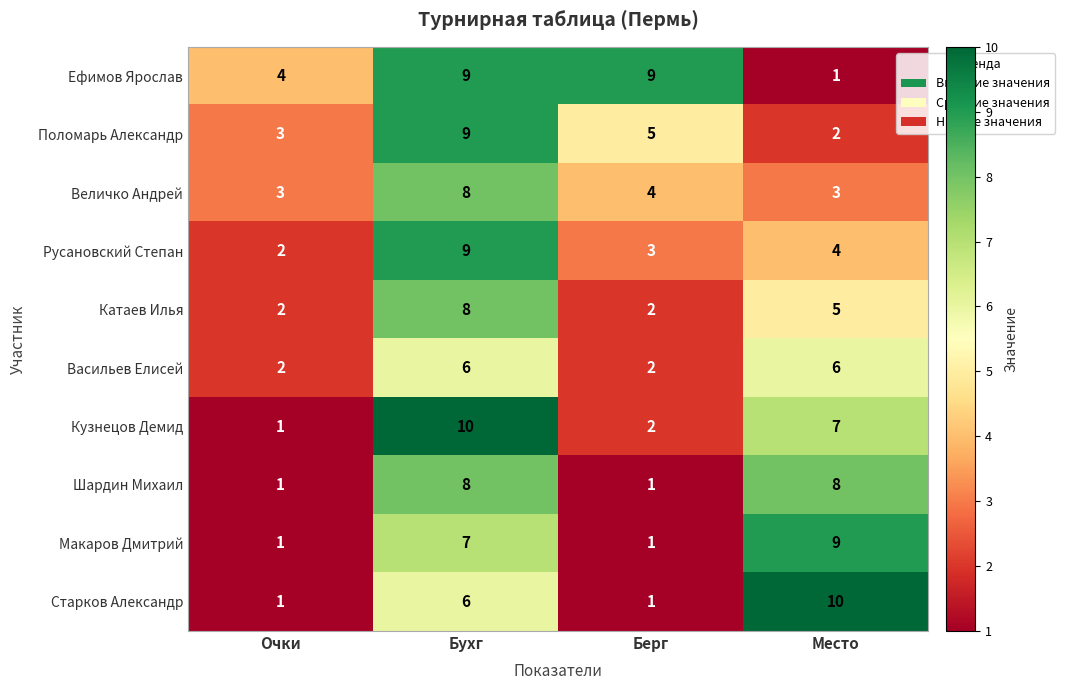

Which label corresponds to the largest value in the chart?

Бухг